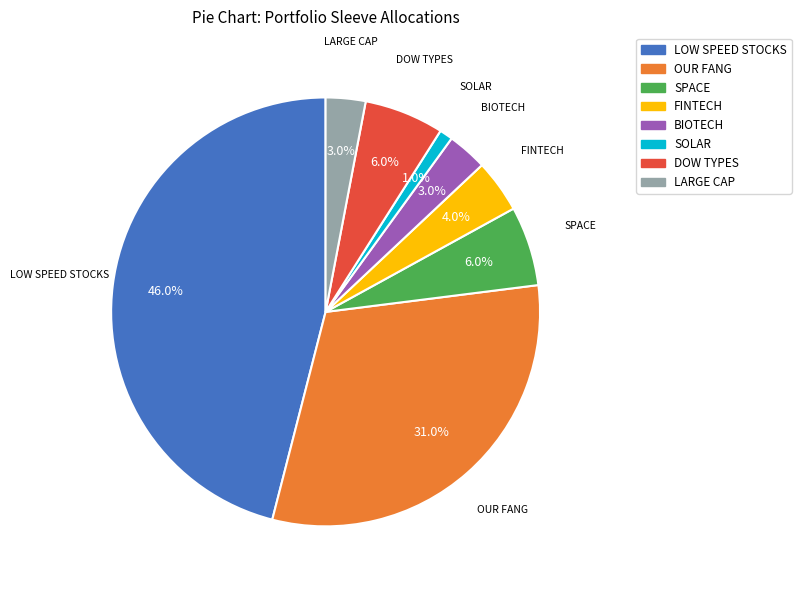

Which has a higher value, FINTECH or SPACE?

SPACE